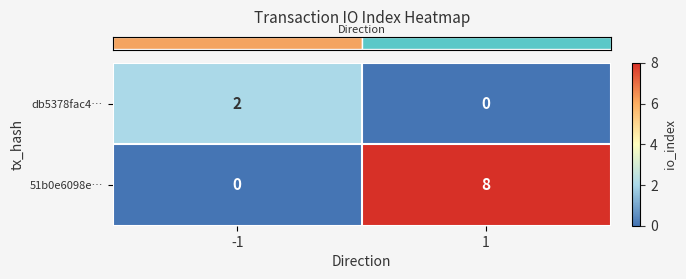

List the series in order of their peak value, lowest first.

db5378fac4…, 51b0e6098e…